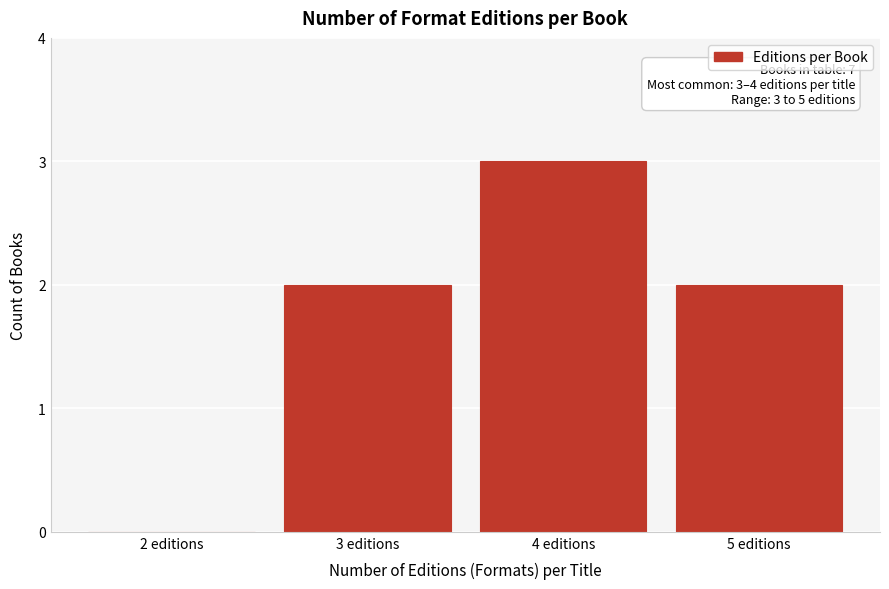

Over which range of the x-axis is the bar tallest?

3.5 to 4.5